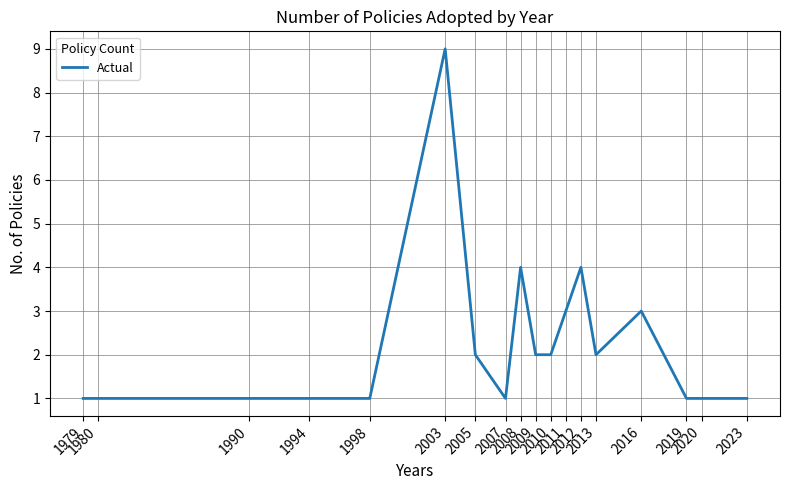

Reading left to right, what are all the values shown in this chart?

1	1	1	1	1	9	2	1	4	2	2	3	4	2	3	1	1	1